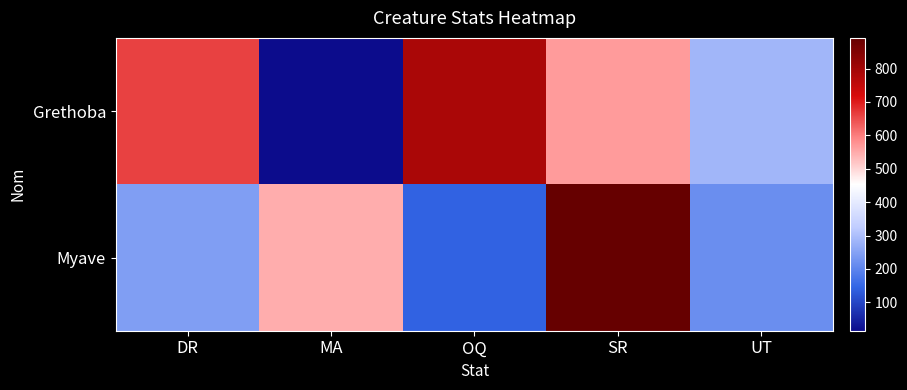

Which series has the largest total across all categories?

Grethoba